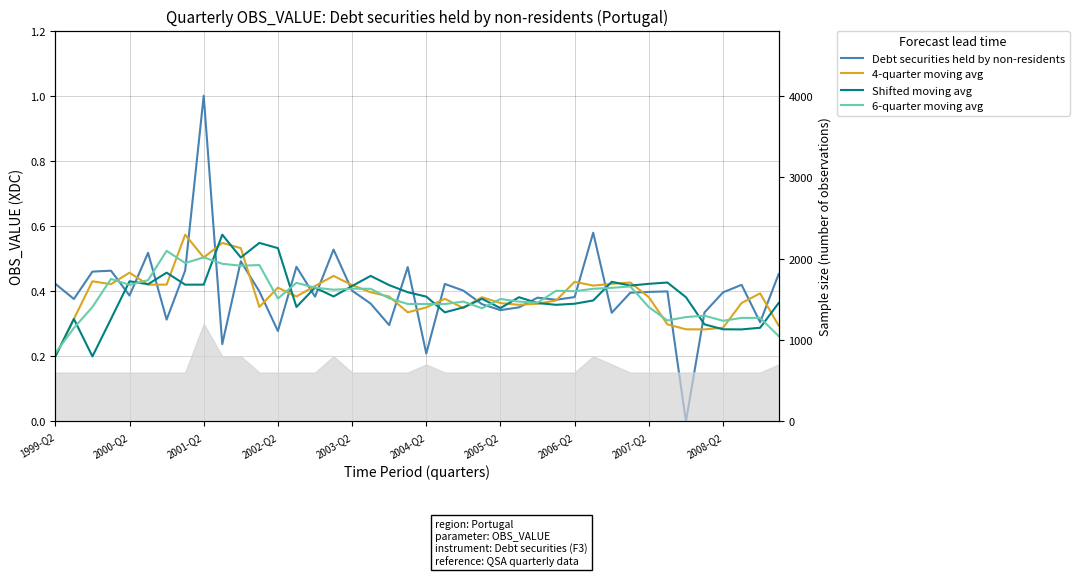

Which series has the largest total across all categories?

Debt securities held by non-residents